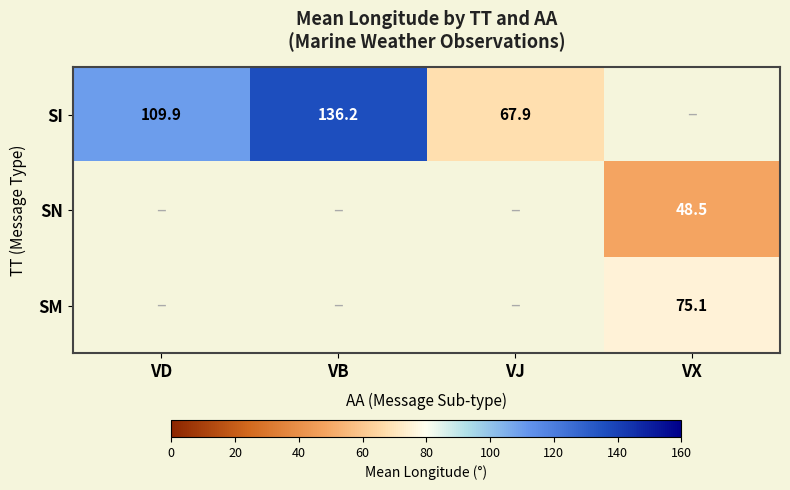

Which category has the lowest value across all series?

VX